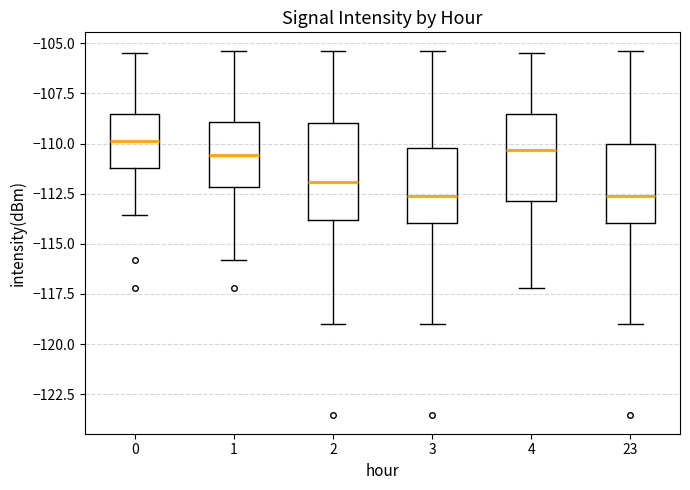

Reading left to right, read every box against the y-axis: the position of its median line, the range the box covers, and the ends of its whiskers. The values are not printed on the chart, so give them approximately, as read against the axis.

0: median -110.0, box -111.0 to -108.5, whiskers -113.5 to -105.5
1: median -110.5, box -112.0 to -109.0, whiskers -116.0 to -105.5
2: median -112.0, box -114.0 to -109.0, whiskers -119.0 to -105.5
3: median -112.5, box -114.0 to -110.0, whiskers -119.0 to -105.5
4: median -110.5, box -113.0 to -108.5, whiskers -117.0 to -105.5
23: median -112.5, box -114.0 to -110.0, whiskers -119.0 to -105.5